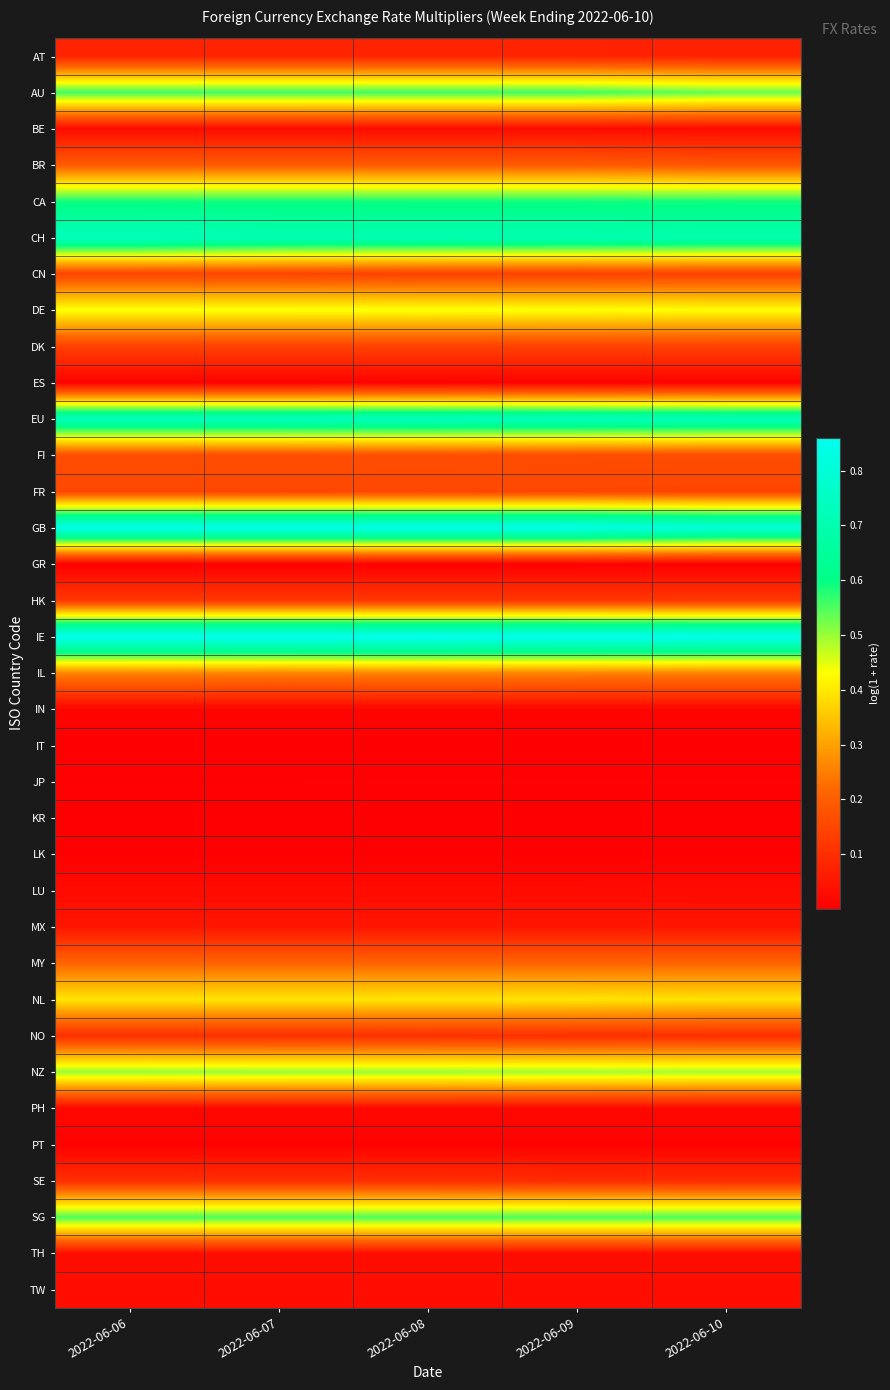

Between 2022-06-06 and 2022-06-10, which series saw the biggest shift?

GB